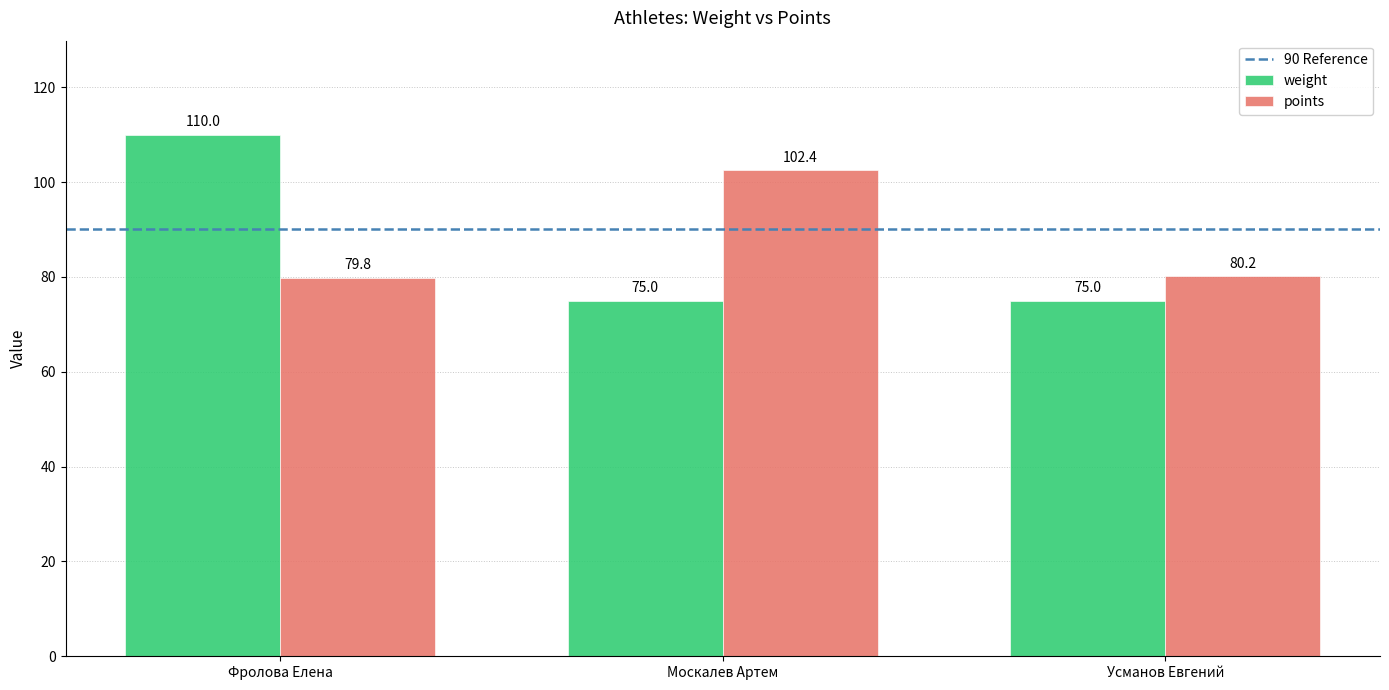

Reading left to right, transcribe all the data shown in this chart.

weight: 110.0	75.0	75.0
points: 79.8	102.4	80.2